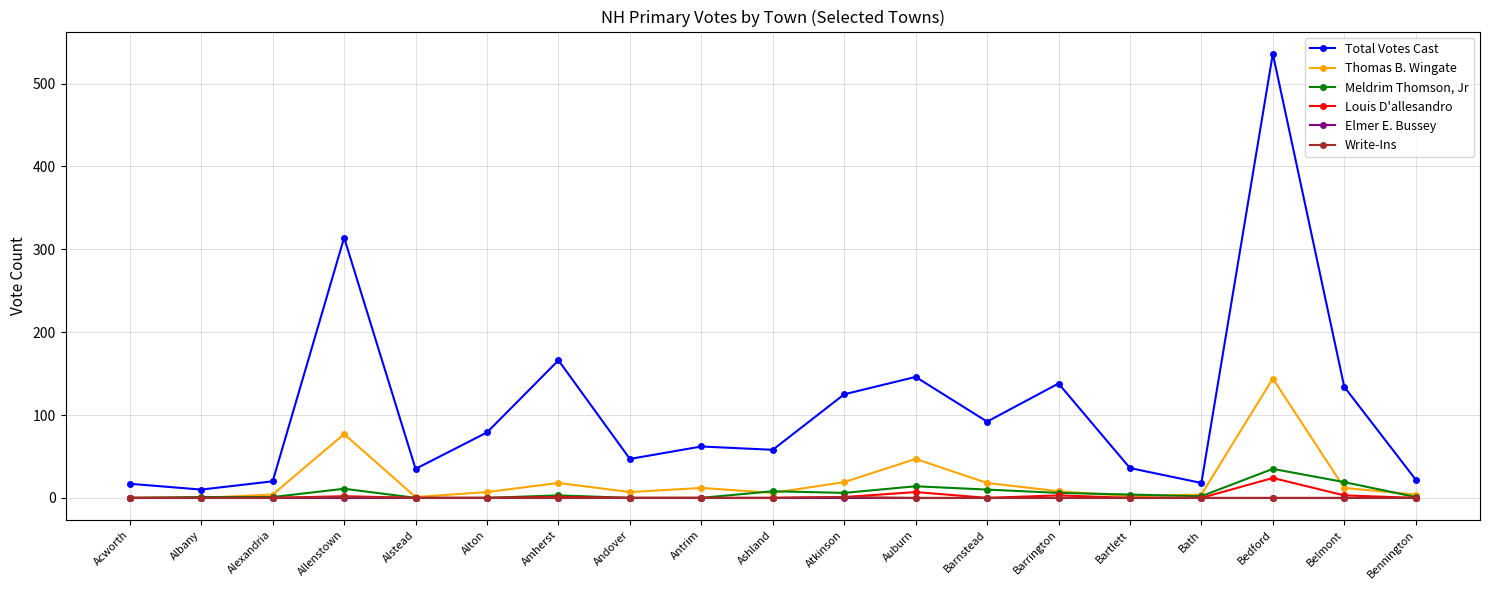

Which series has the largest total across all categories?

Total Votes Cast